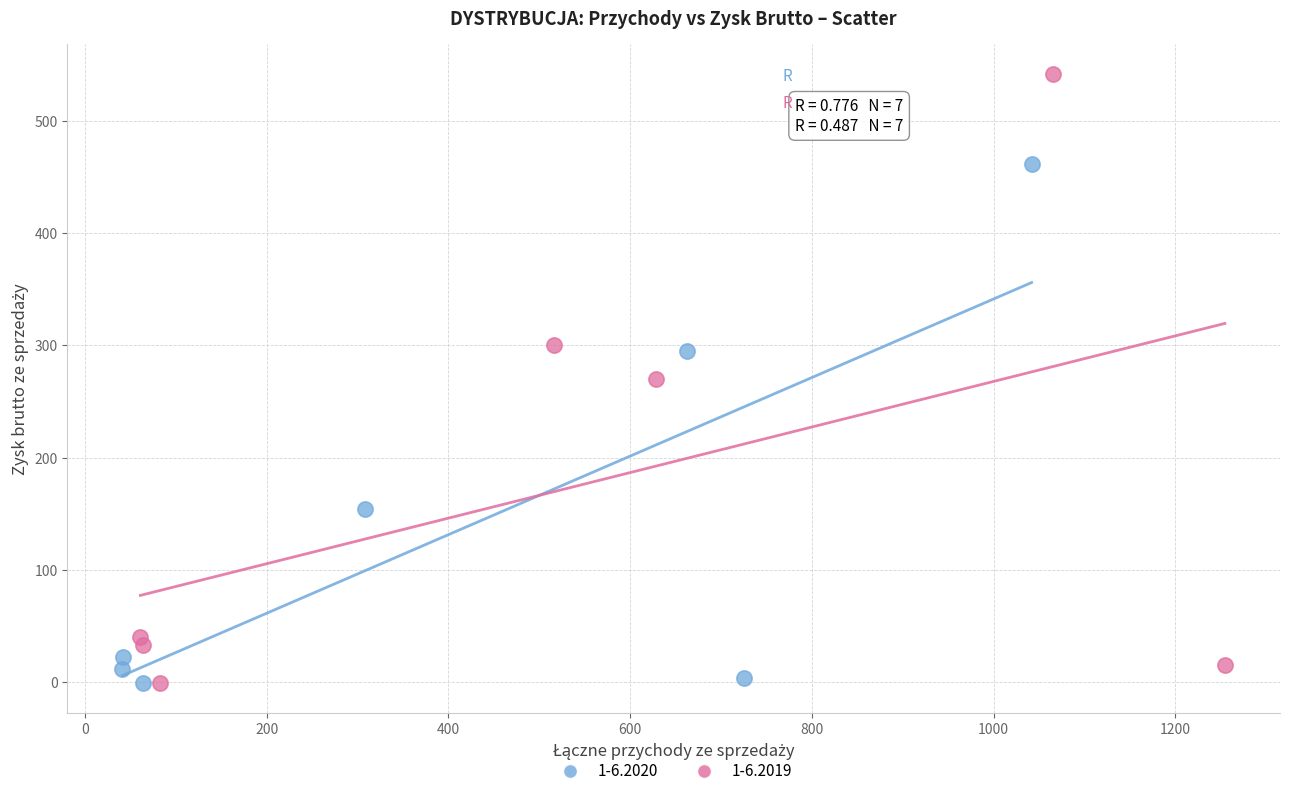

Which series contains the highest Y value?

1-6.2019